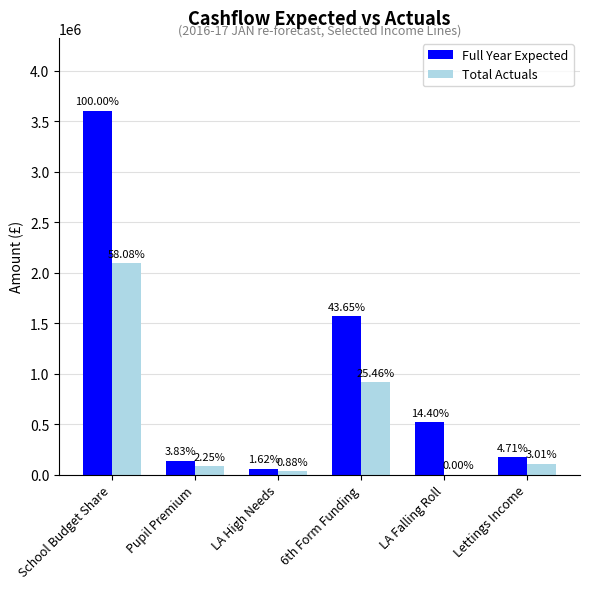

What position from the left is Lettings Income?

6